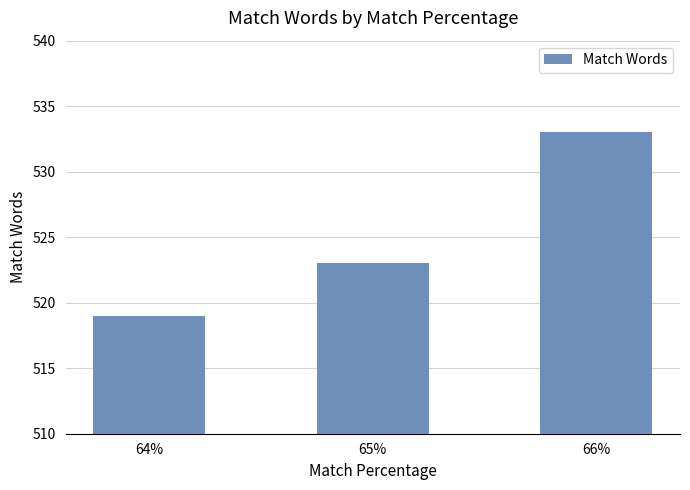

The value at 65% is 878. True or false?

False